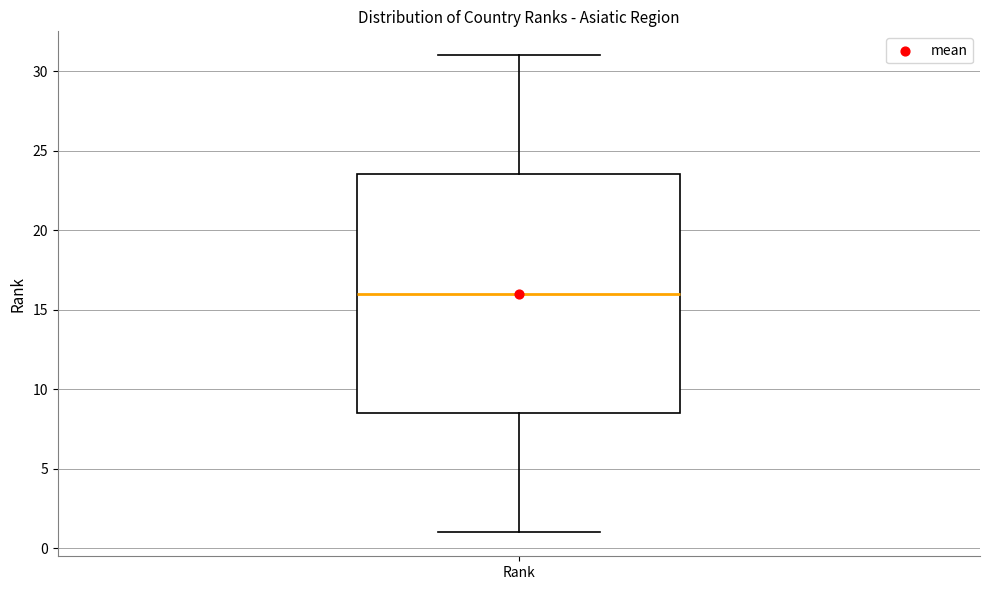

Transcribe this box plot: give where the median line is, the range the box spans, and where the two whiskers end, as read against the y-axis. The values are not printed on the chart, so give them approximately, as read against the axis.

median 16.0, box 8.5 to 23.5, whiskers 1.0 to 31.0